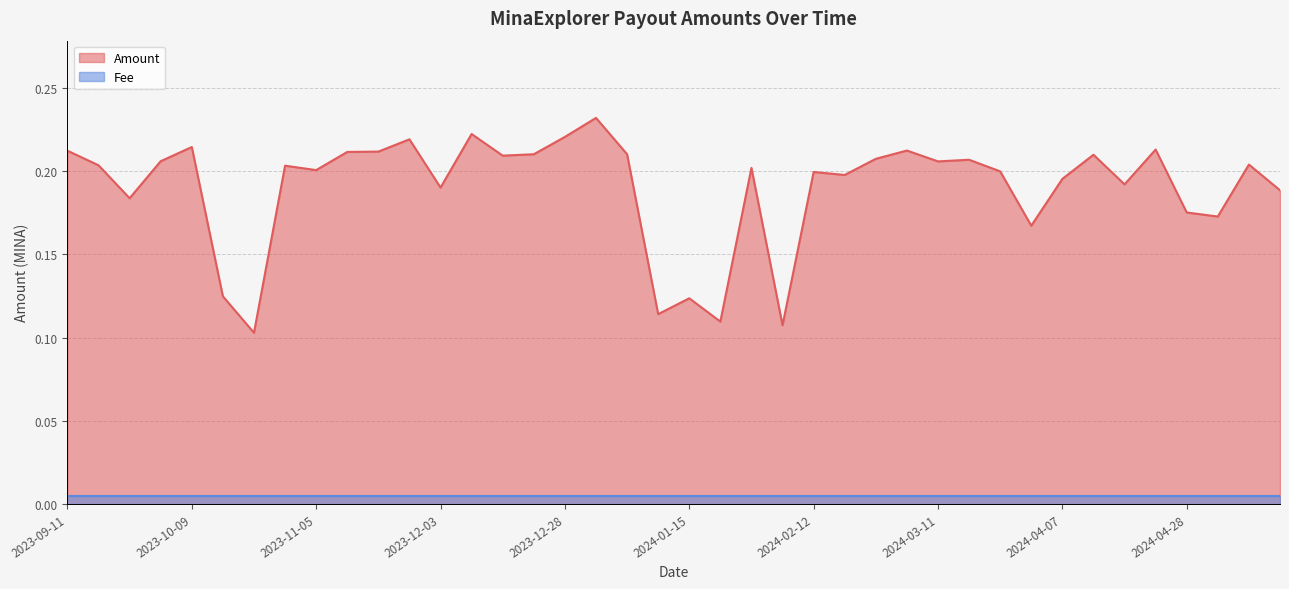

How many points are lower than both their immediate neighbors (excluding endpoints)?

13